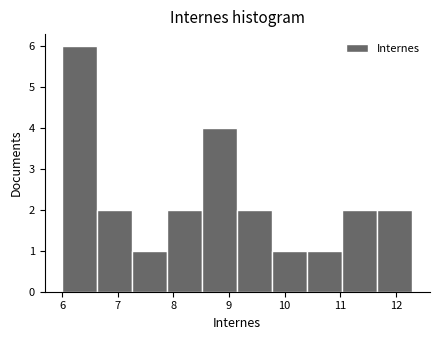

Reading left to right, transcribe this chart: for each bar, give the range it covers on the x-axis and its height. Neither the bar edges nor the heights are printed on the chart, so give them approximately, as read against the axes.

6.00 to 6.63: 6
6.63 to 7.26: 2
7.26 to 7.89: 1
7.89 to 8.52: 2
8.52 to 9.15: 4
9.15 to 9.78: 2
9.78 to 10.41: 1
10.41 to 11.04: 1
11.04 to 11.67: 2
11.67 to 12.30: 2